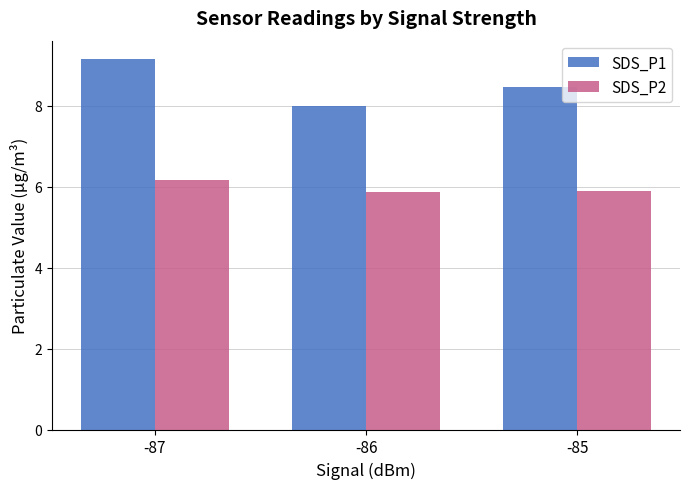

At which category is the sum across all series the highest?

-87